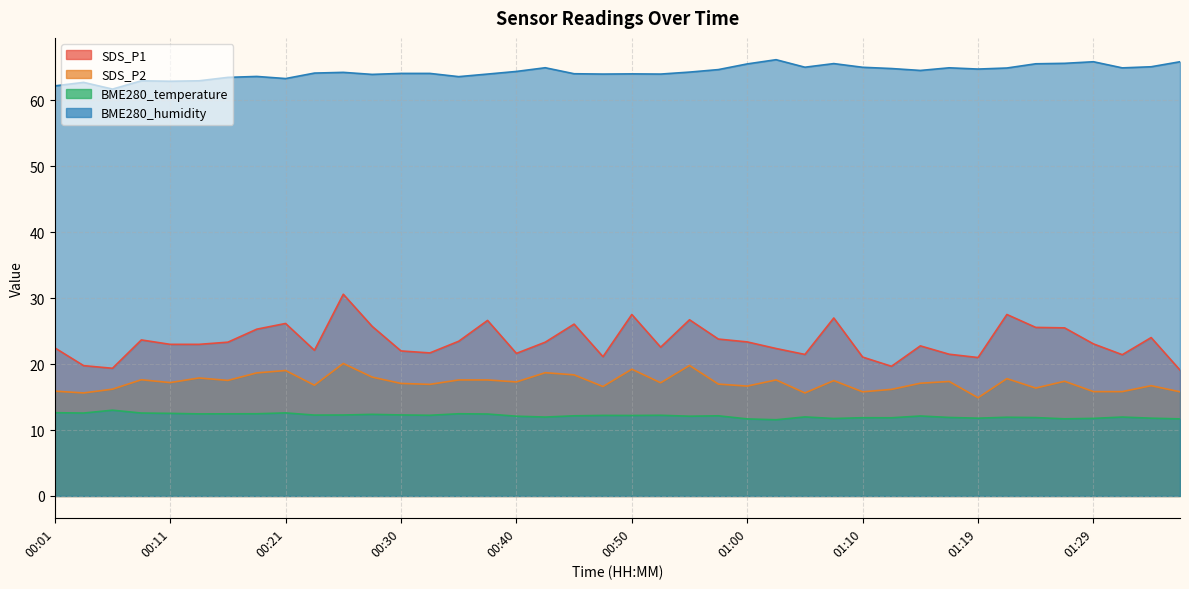

How many lines are shown in the chart?

4